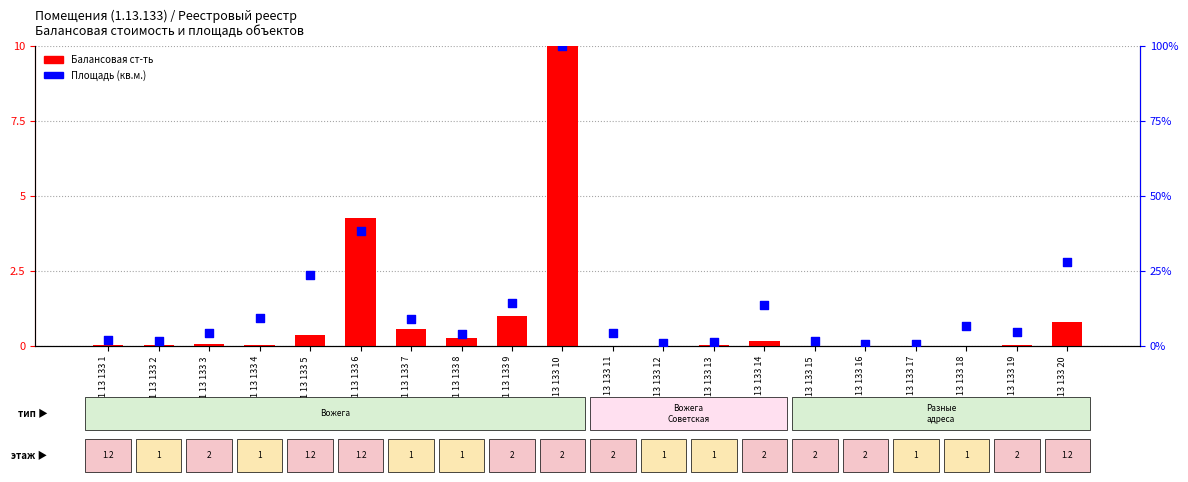

Is the value of Площадь (кв.м.) at 1 13 133 20 greater than the value of Балансовая ст-ть at 1 13 133 14?

Yes